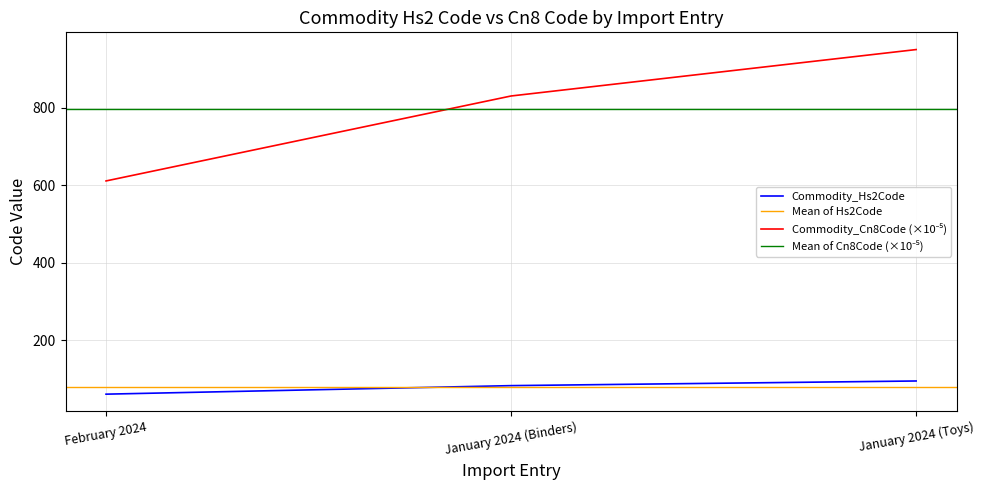

Is it true that Commodity_Hs2Code equals 98.7 at February 2024?

False